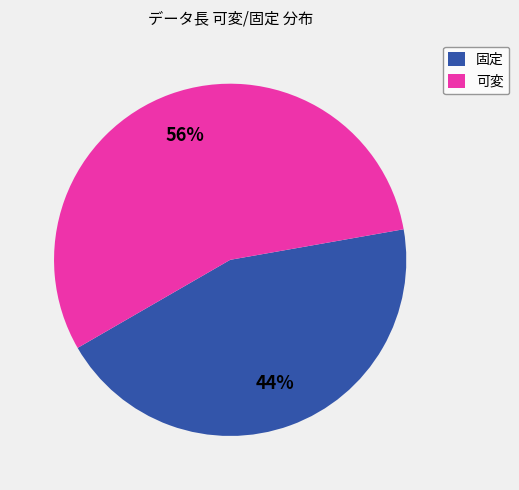

True or false: 可変 accounts for 48% of the total.

False